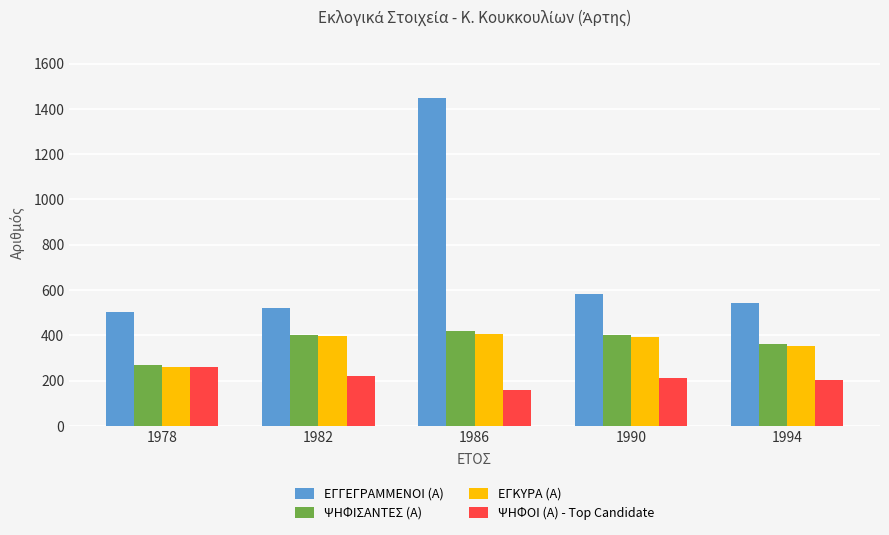

At how many categories does at least one series exceed 911?

1